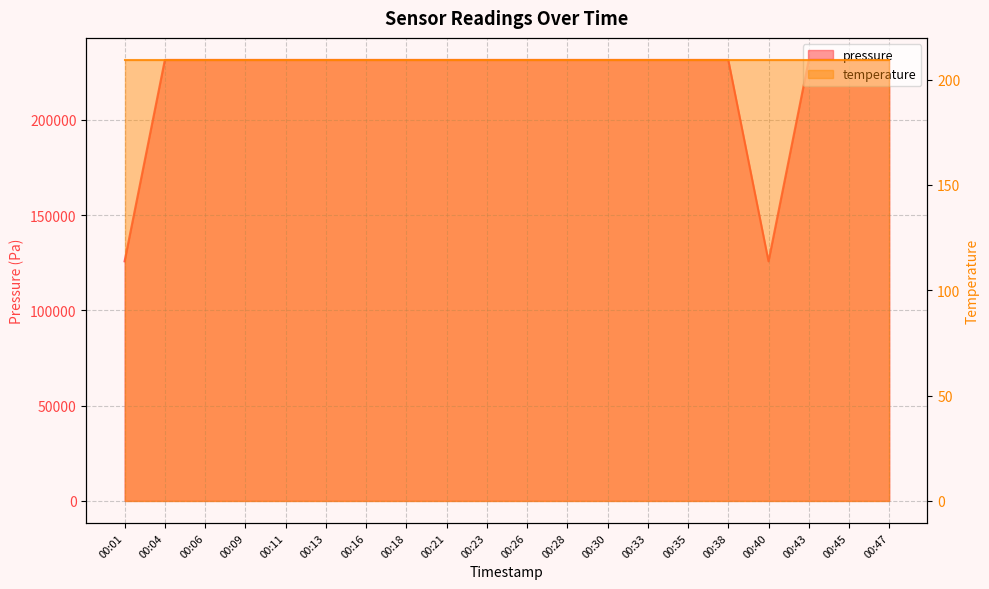

The chart shows a value of 231476 at 00:26. True or false?

True